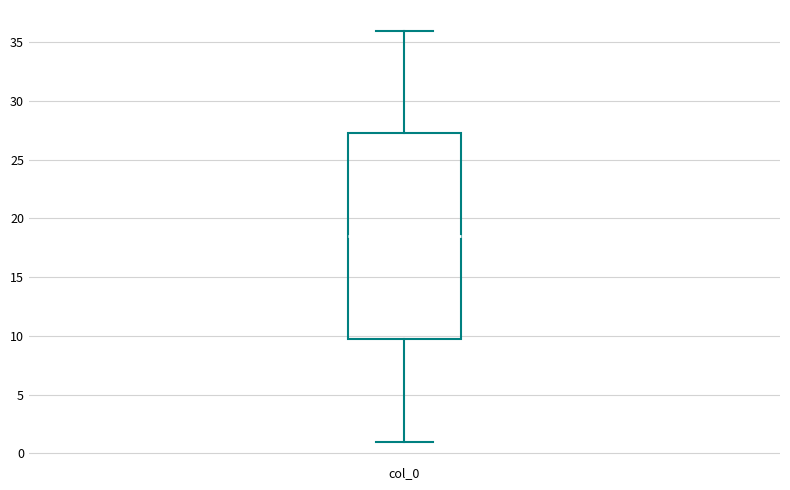

Read this box plot against the y-axis: the position of the median line, the range covered by the box, and the ends of both whiskers. The values are not printed on the chart, so give them approximately, as read against the axis.

median 18.5, box 10.0 to 27.5, whiskers 1.0 to 36.0